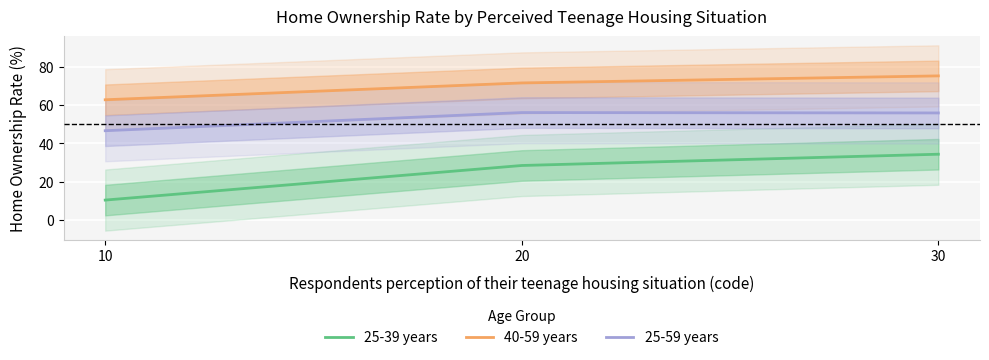

Which category has the lowest value in the 25-39 years series?

10